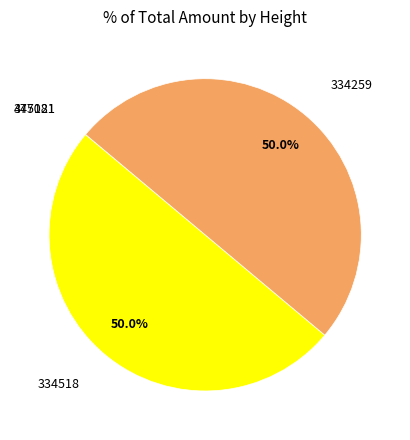

Does any single category account for the majority?

No